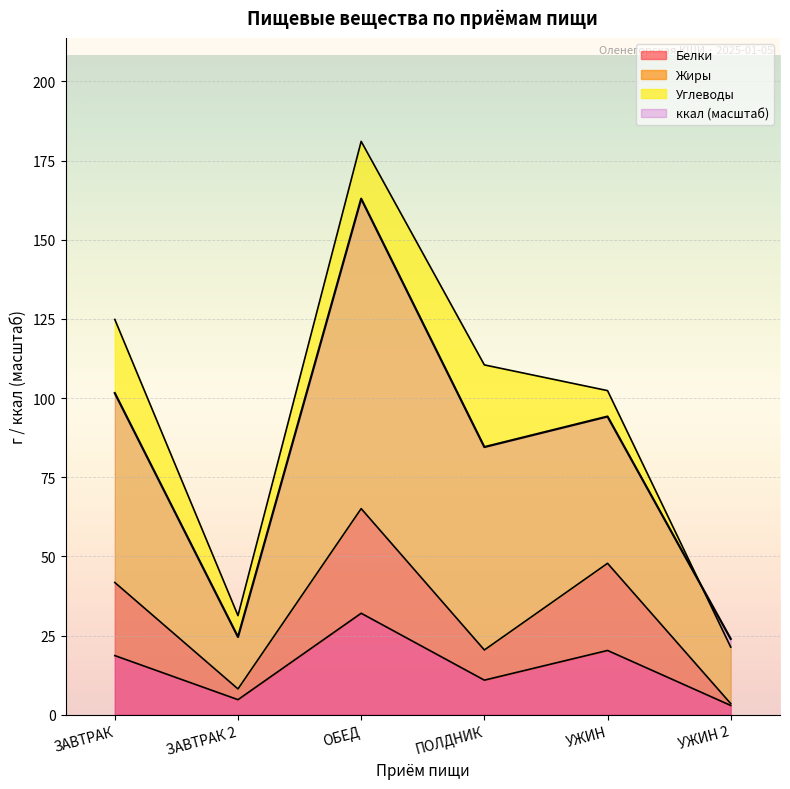

True or false: Жиры and ккал intersect in this chart.

False